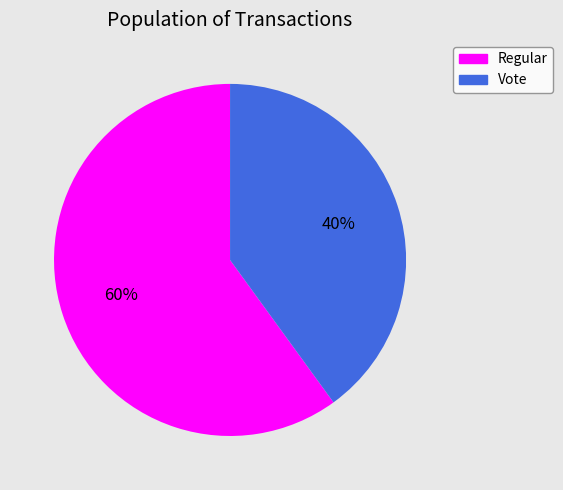

Which has a higher value, Regular or Vote?

Regular